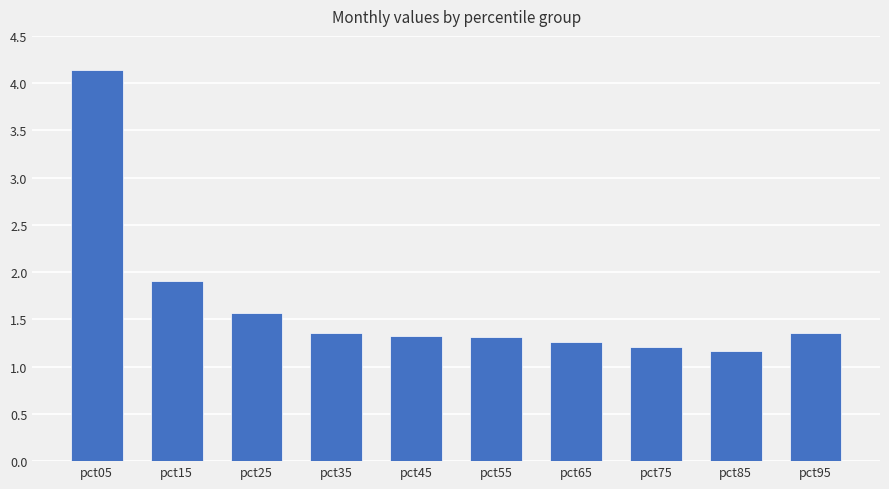

Read the value at pct15.

1.9